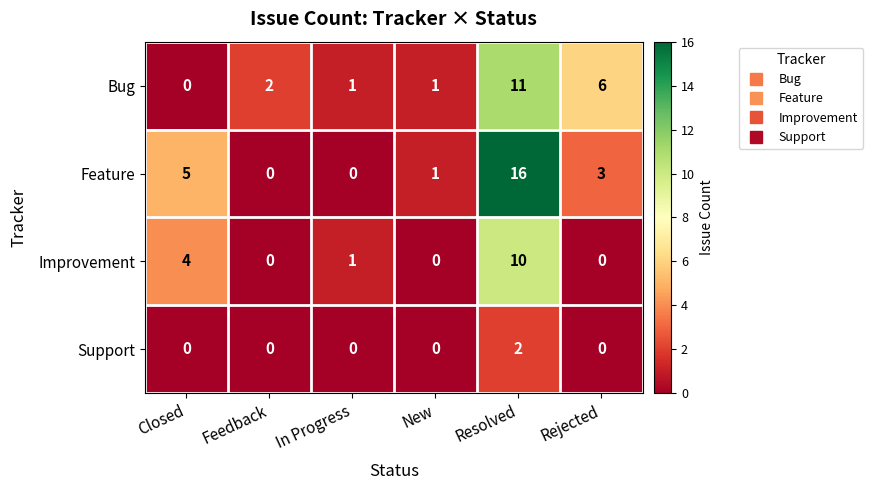

Reading left to right, extract all data points from this chart.

Bug: Closed=0	Feedback=2	In Progress=1	New=1	Resolved=11	Rejected=6
Feature: Closed=5	Feedback=0	In Progress=0	New=1	Resolved=16	Rejected=3
Improvement: Closed=4	Feedback=0	In Progress=1	New=0	Resolved=10	Rejected=0
Support: Closed=0	Feedback=0	In Progress=0	New=0	Resolved=2	Rejected=0